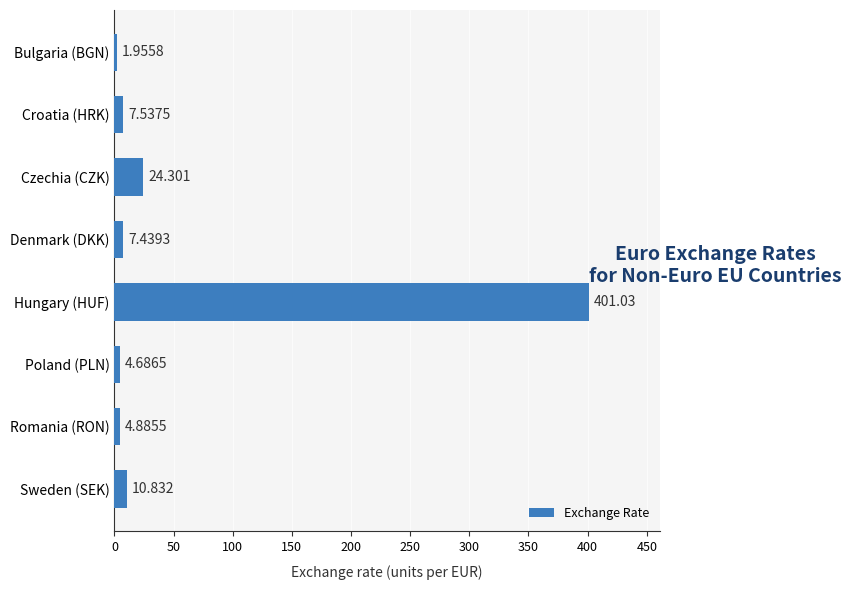

At which label is the value closest to 201?

Czechia (CZK)